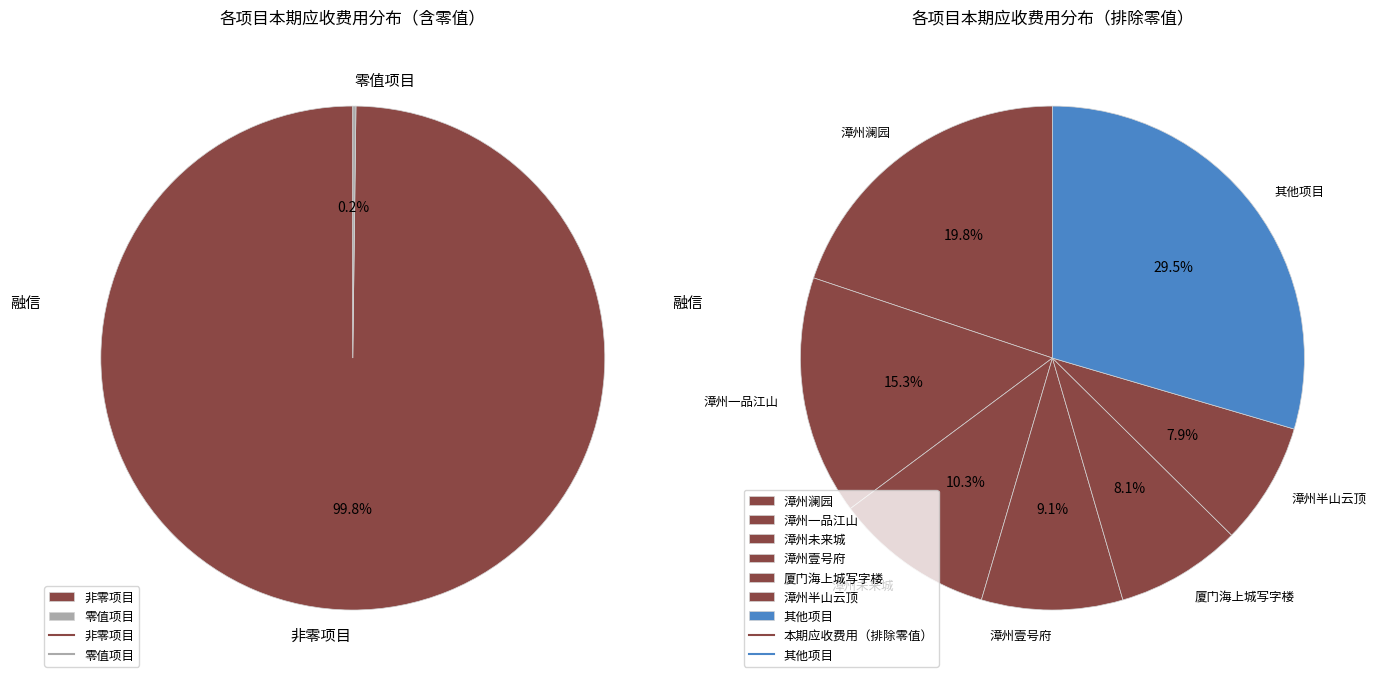

Is it true that 漳州未来城 is 10% of the pie?

True